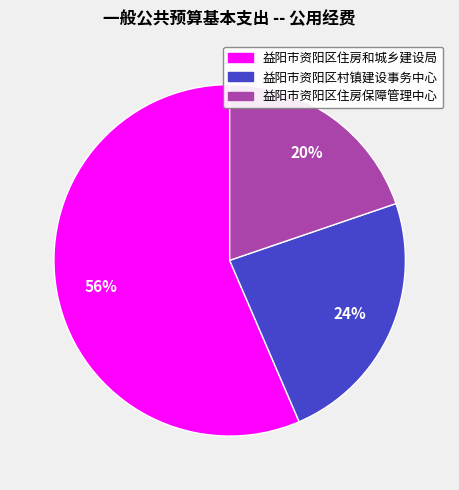

Is there any slice that represents more than half of the pie?

Yes